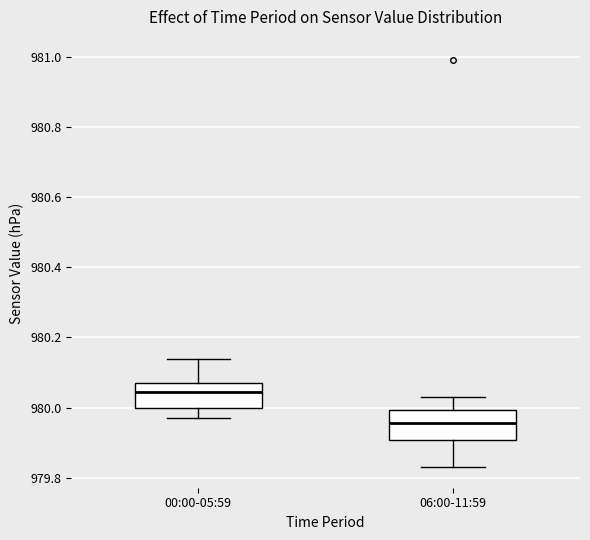

Which box's median line is the lowest?

06:00-11:59